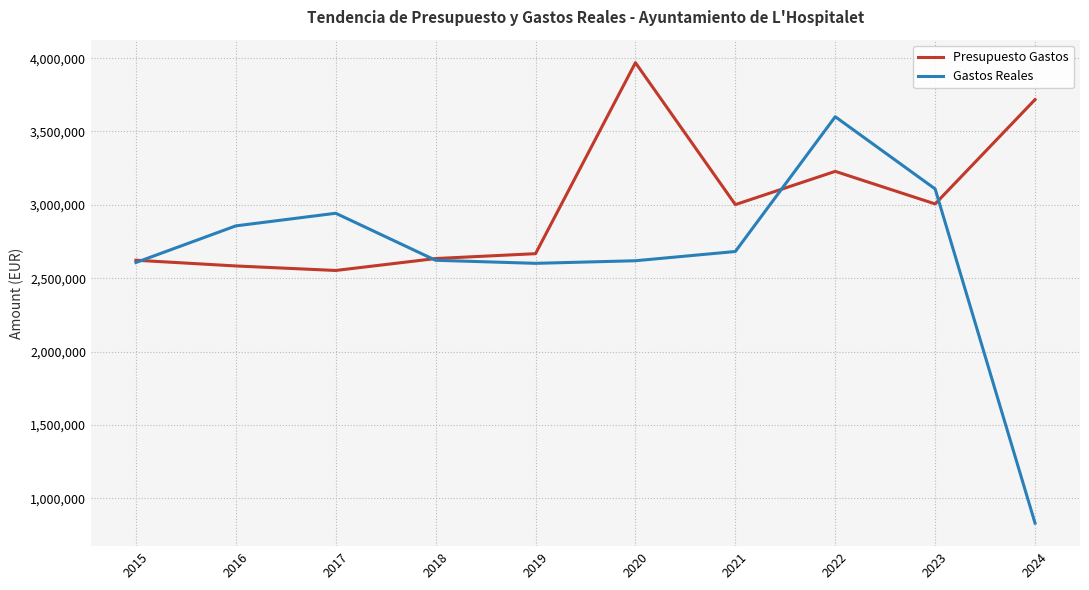

Which label corresponds to the largest value in the chart?

2020